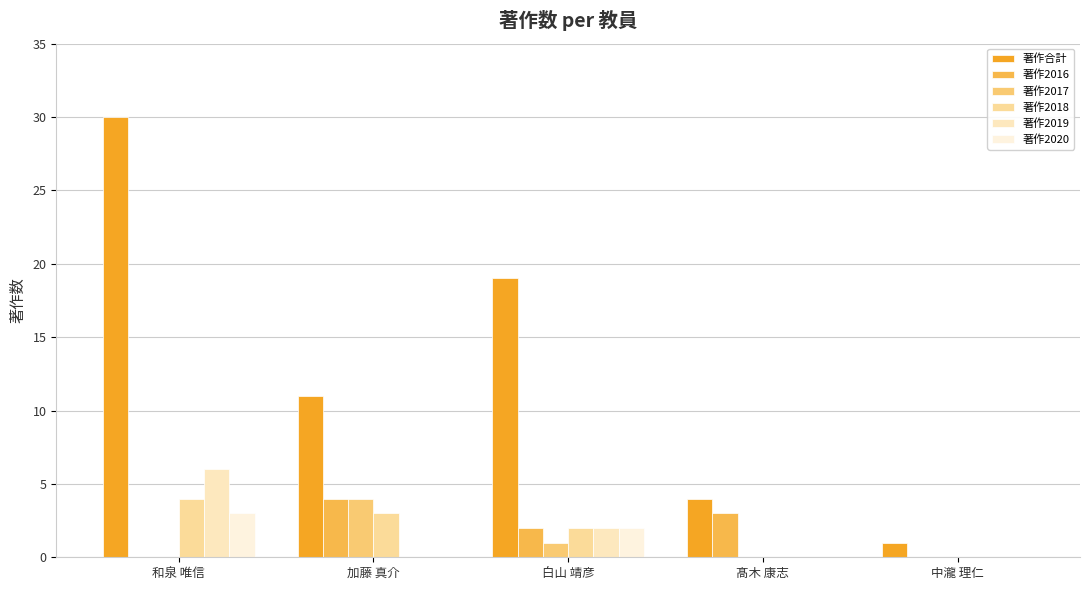

The value of 著作2018 at 和泉 唯信 is 4. True or false?

True